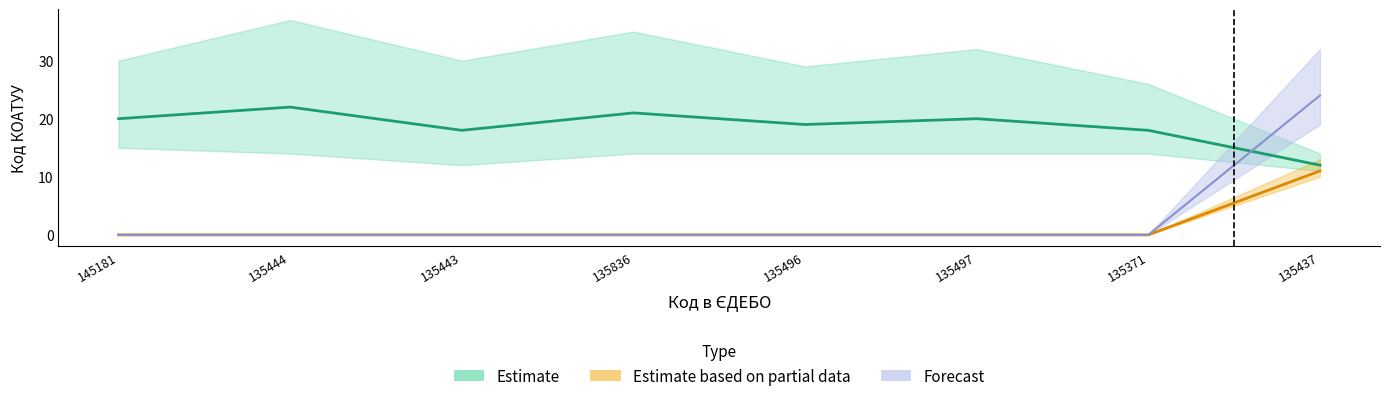

Is the value of Forecast at 135444 greater than the value of Estimate at 135437?

No